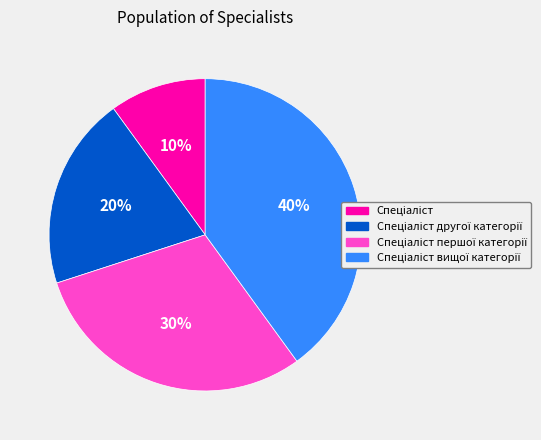

Is there a majority slice in this chart?

No